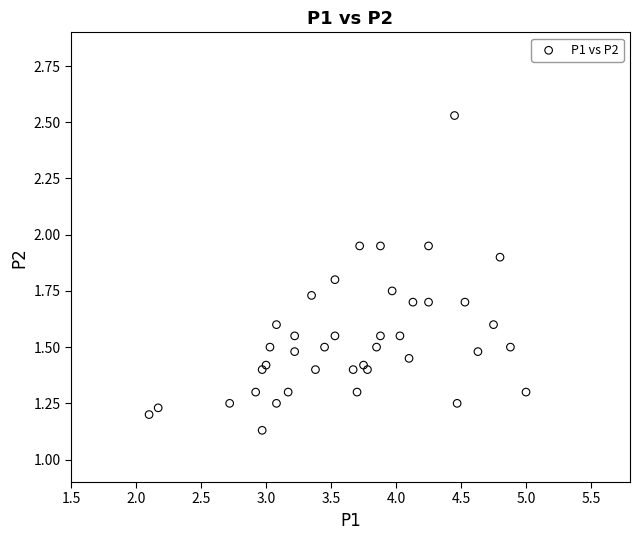

How many points are shown in the scatter plot?

40